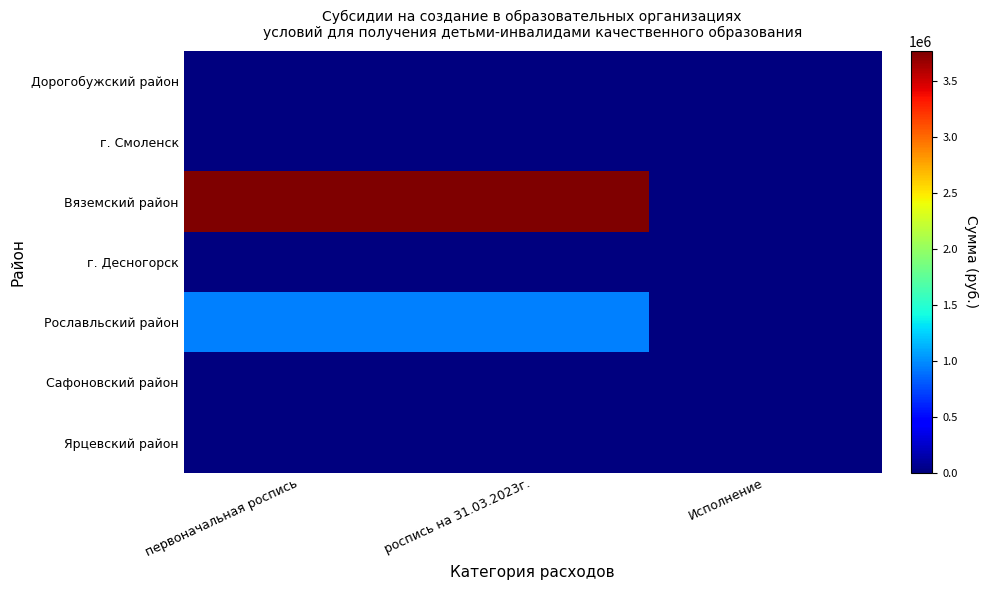

Reading right to left, transcribe all the data shown in this chart.

Дорогобужский район: Исполнение=0	роспись на 31.03.2023г.=0	первоначальная роспись=0
г. Смоленск: Исполнение=0	роспись на 31.03.2023г.=0	первоначальная роспись=0
Вяземский район: Исполнение=0	роспись на 31.03.2023г.=3765000	первоначальная роспись=3765000
г. Десногорск: Исполнение=0	роспись на 31.03.2023г.=0	первоначальная роспись=0
Рославльский район: Исполнение=0	роспись на 31.03.2023г.=944200	первоначальная роспись=944200
Сафоновский район: Исполнение=0	роспись на 31.03.2023г.=0	первоначальная роспись=0
Ярцевский район: Исполнение=0	роспись на 31.03.2023г.=0	первоначальная роспись=0